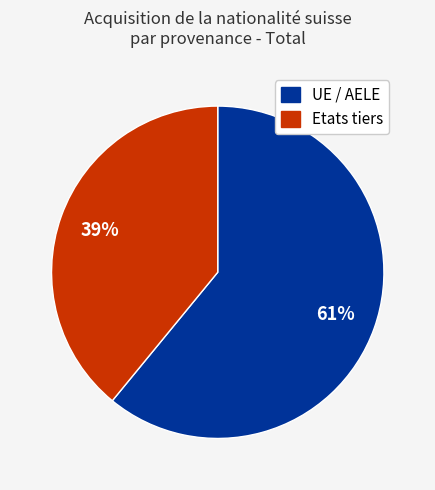

Rank the categories by value from lowest to highest.

Etats tiers, UE / AELE